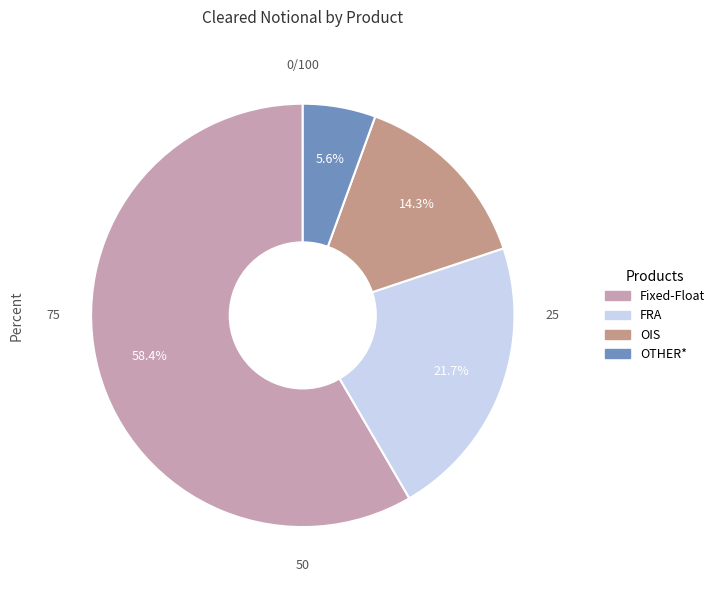

Is it true that Fixed-Float is 47% of the pie?

False